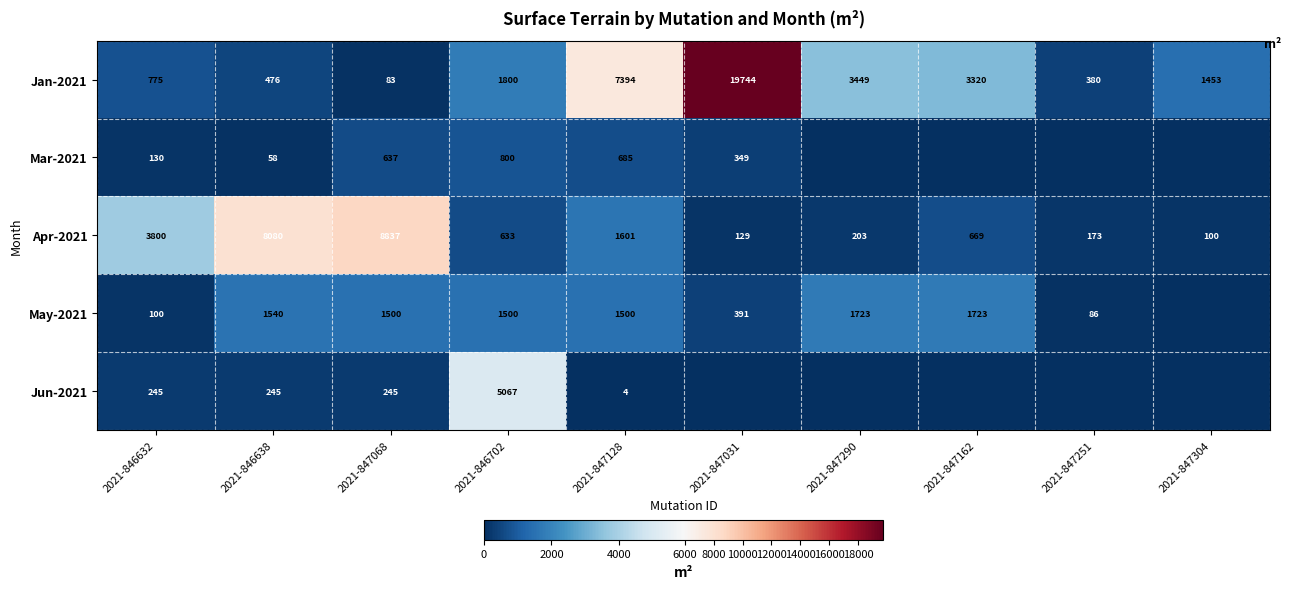

List the labels in order of Apr-2021 value, smallest first.

2021-847304, 2021-847031, 2021-847251, 2021-847290, 2021-846702, 2021-847162, 2021-847128, 2021-846632, 2021-846638, 2021-847068